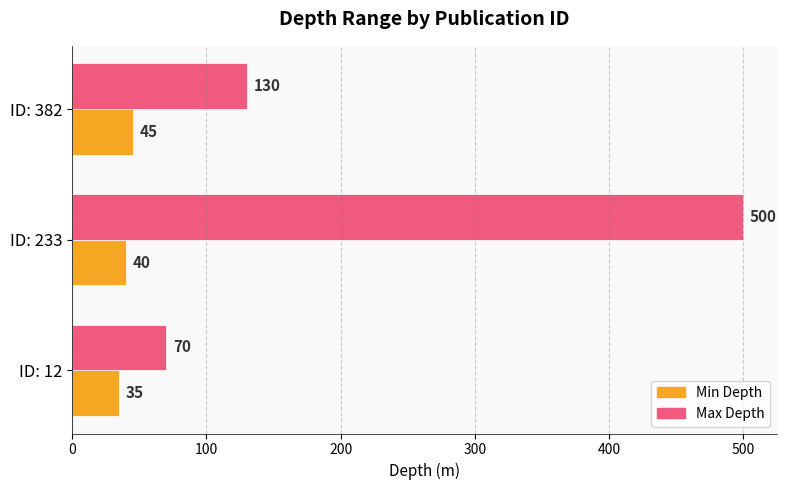

What is the difference between the highest and lowest values at ID: 12?

35